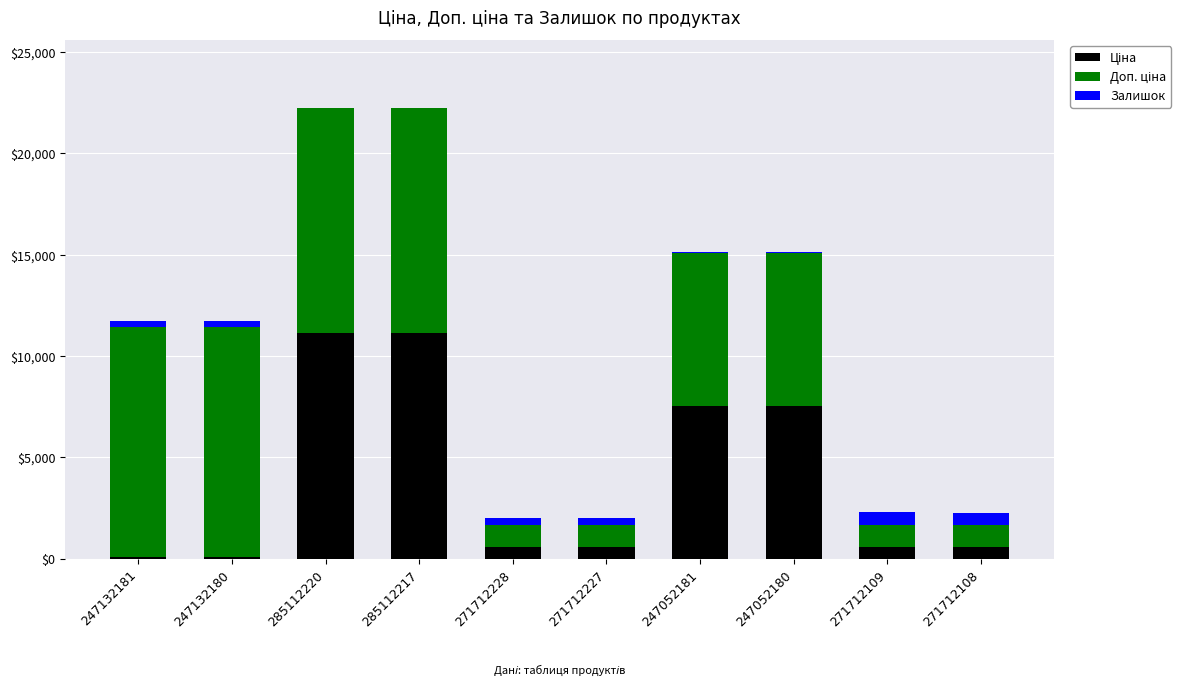

List the labels in order of Доп. ціна value, largest first.

247132181, 247132180, 285112220, 285112217, 247052181, 247052180, 271712228, 271712227, 271712109, 271712108